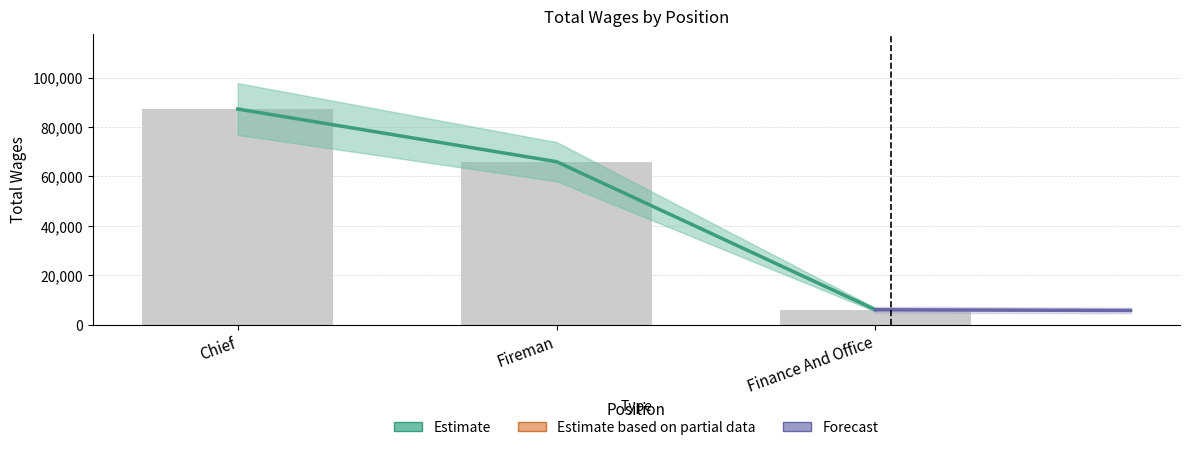

What is the label of the 2nd bar from the left?

Fireman